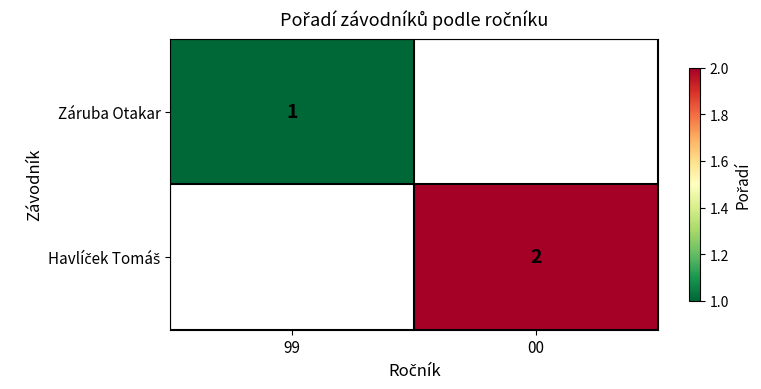

At which label is Záruba Otakar closest to 1?

99